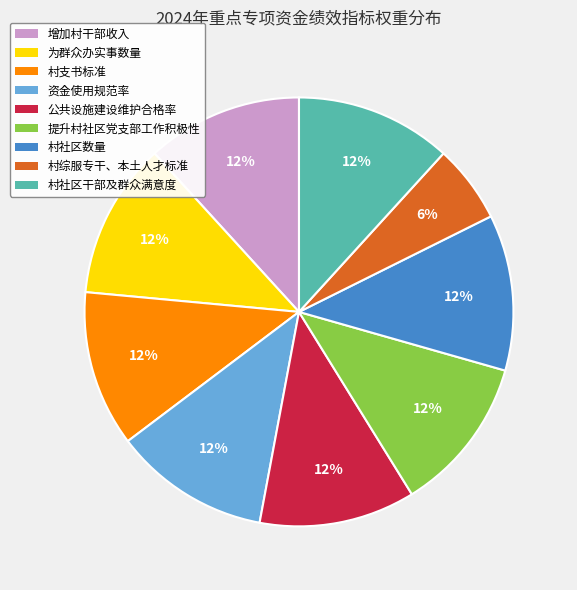

To the nearest percent, what is the average slice percentage?

11%